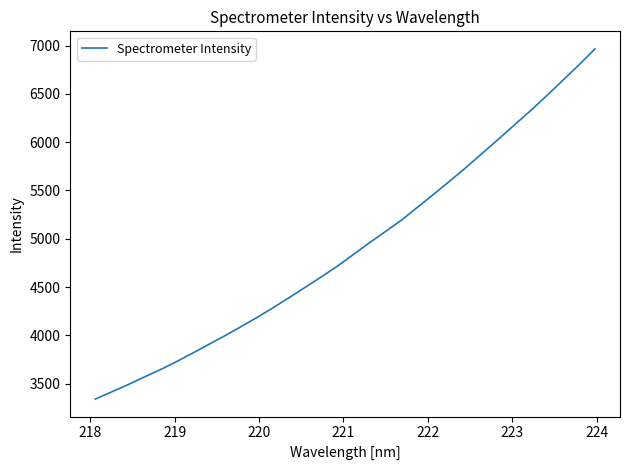

What is the greatest value displayed?

6965.5